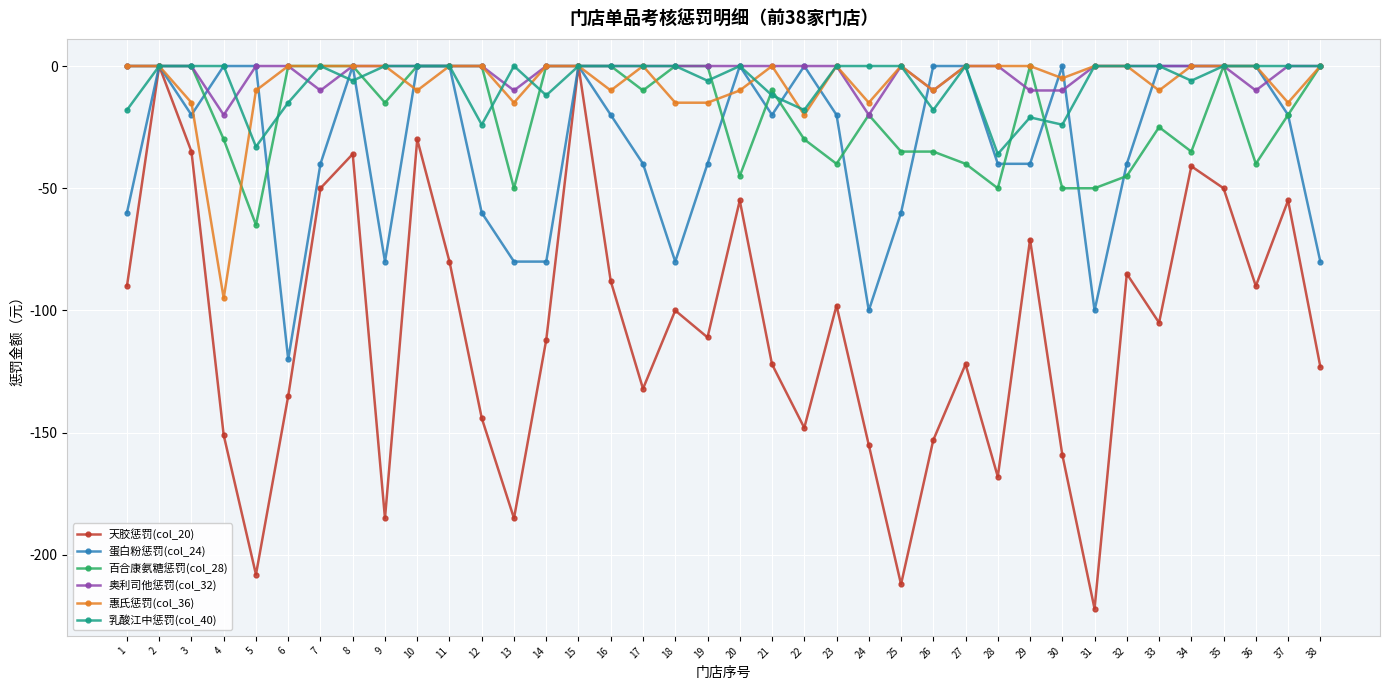

True or false: 奥利司他惩罚(col_32) and 乳酸江中惩罚(col_40) intersect in this chart.

True